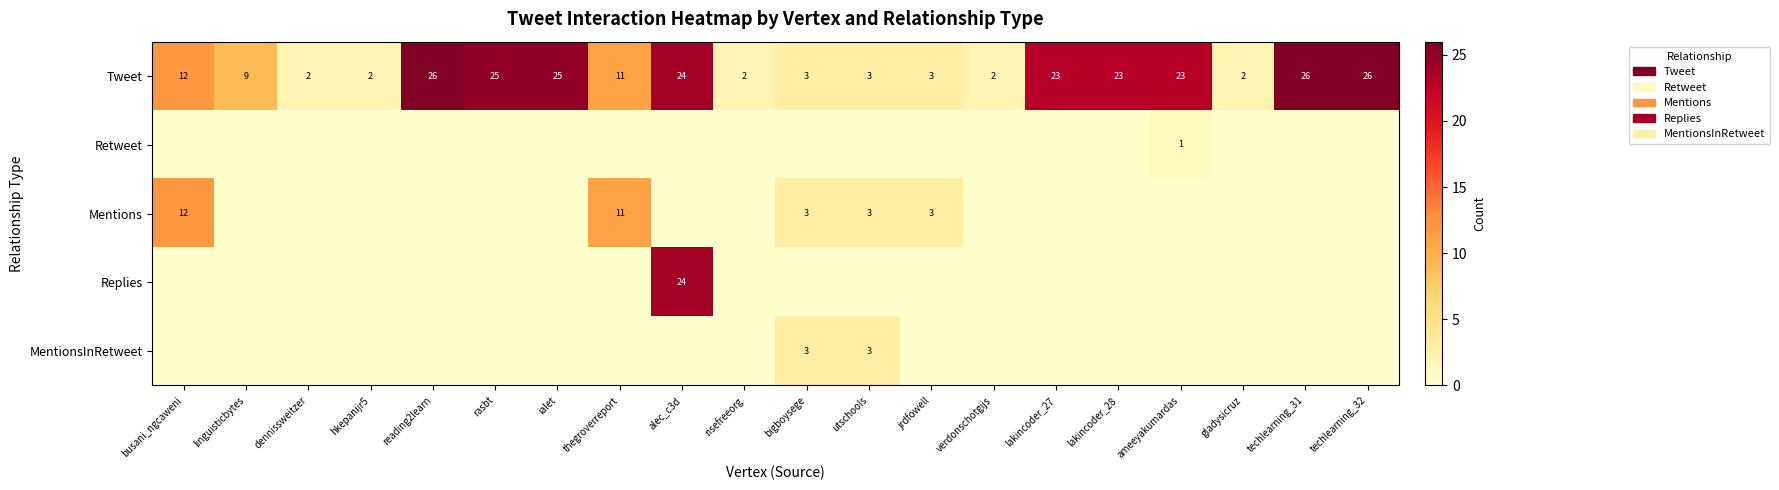

What is the difference between the Tweet values at gladysicruz and reading2learn?

24